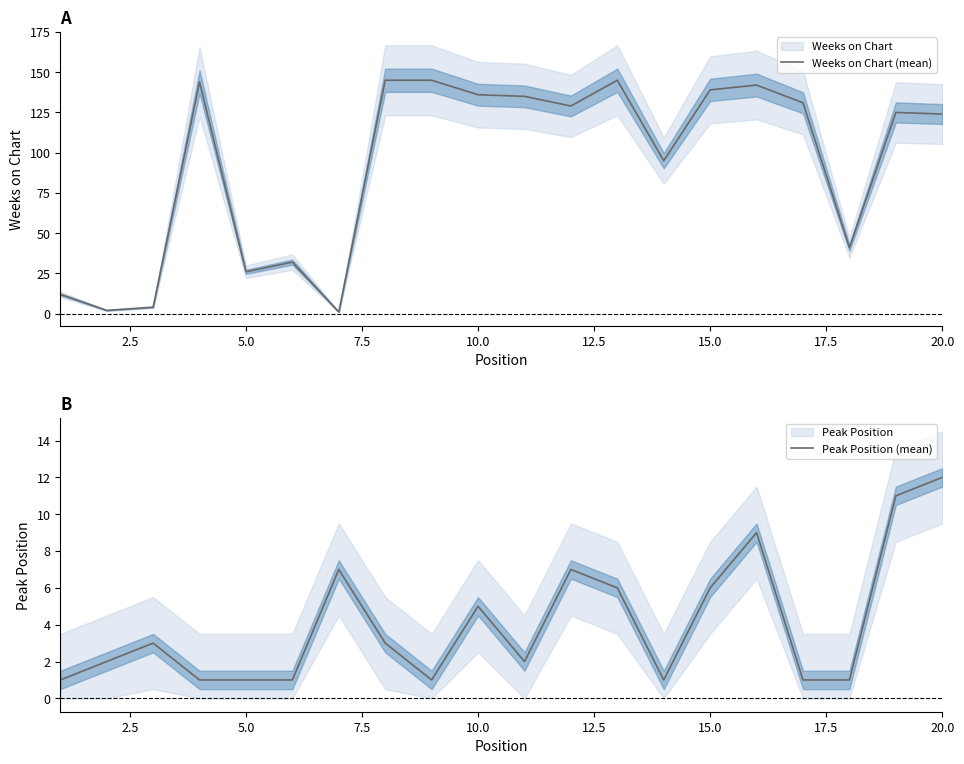

Reading left to right, list all the values displayed in this chart.

Weeks on Chart (mean): 12	2	4	144	26	32	1	145	145	136	135	129	145	95	139	142	131	41	125	124
Peak Position (mean): 1	2	3	1	1	1	7	3	1	5	2	7	6	1	6	9	1	1	11	12